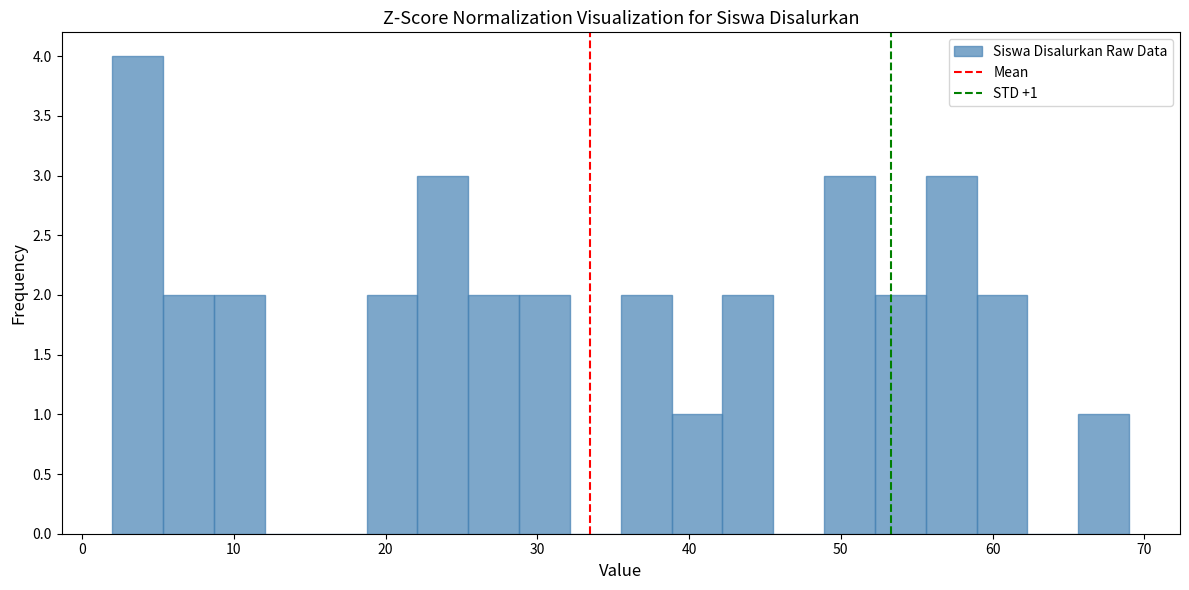

Around what value on the x-axis is the tallest bar? Give the approximate position of its centre, as read against the axis.

4